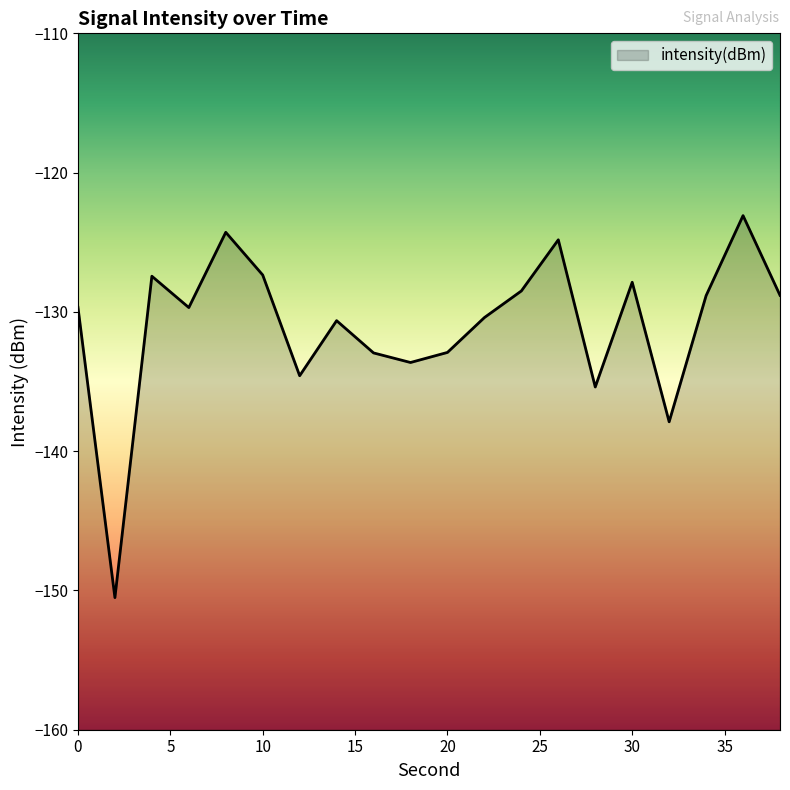

Is it true that the value at 22 is -224.0?

False